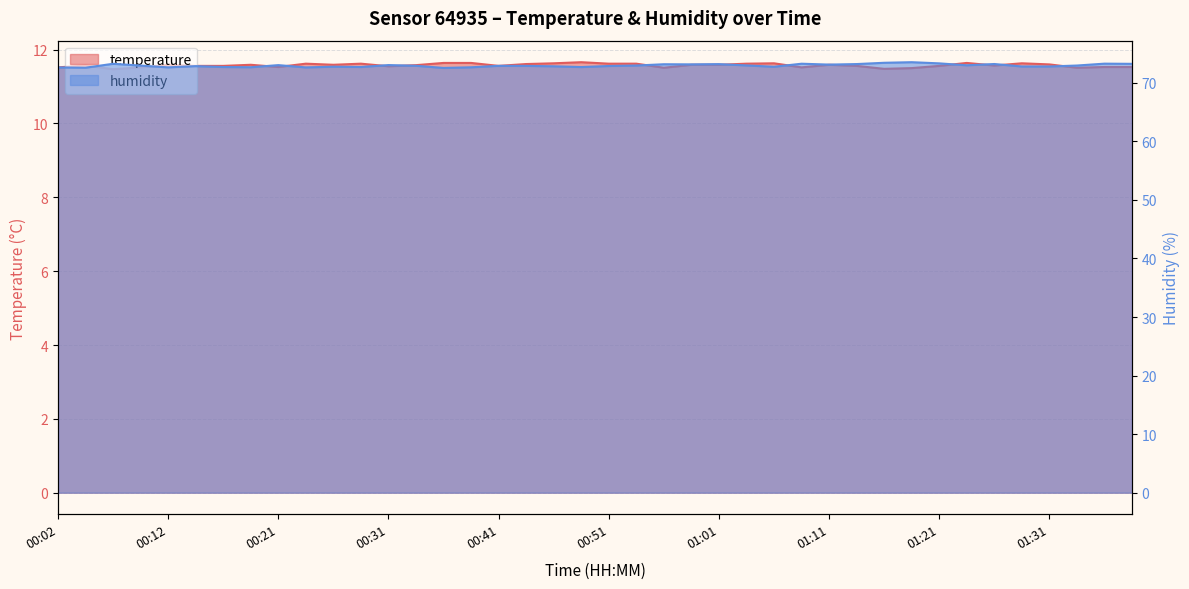

At which label does temperature reach its peak?

00:48